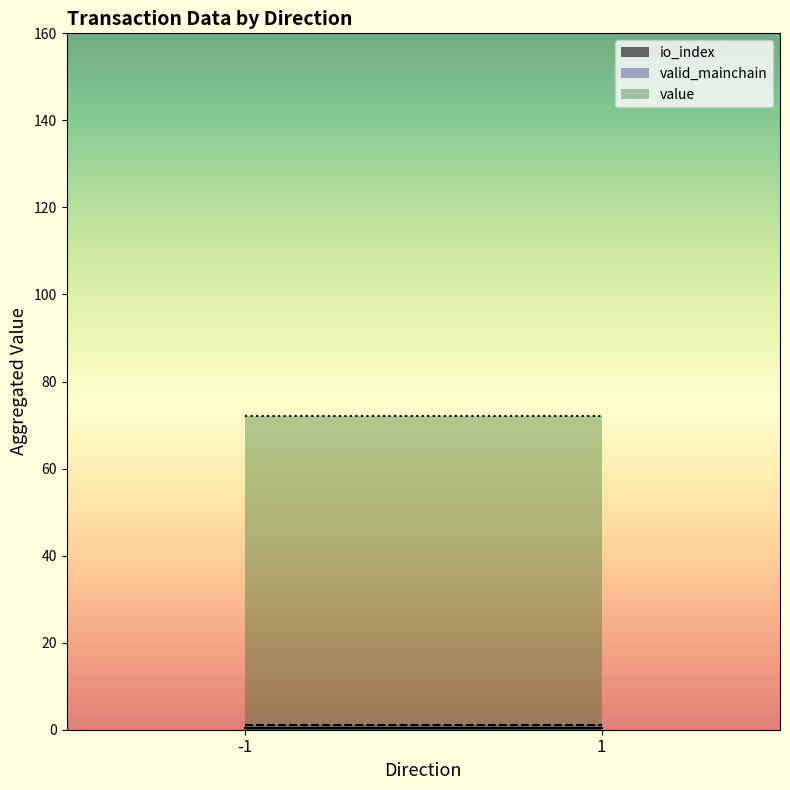

Between -1 and 1, which series saw the biggest shift?

io_index